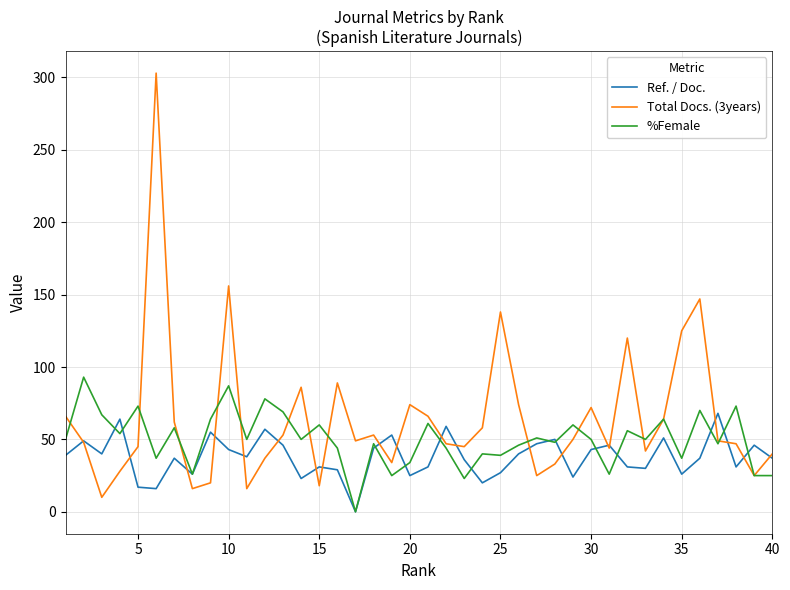

Which series has the largest total across all categories?

Total Docs. (3years)